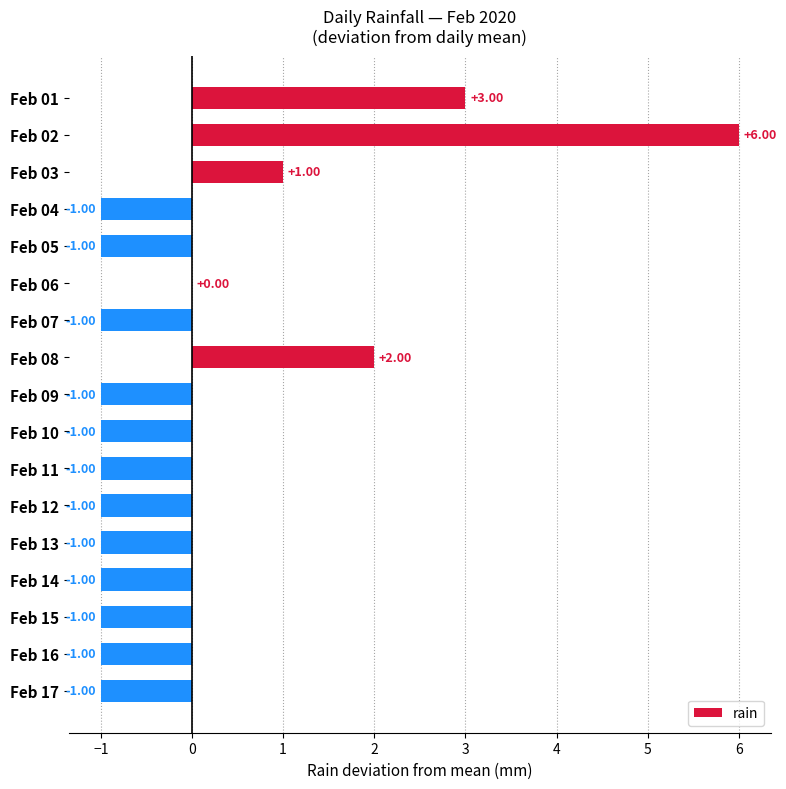

Are the bars horizontal?

Yes